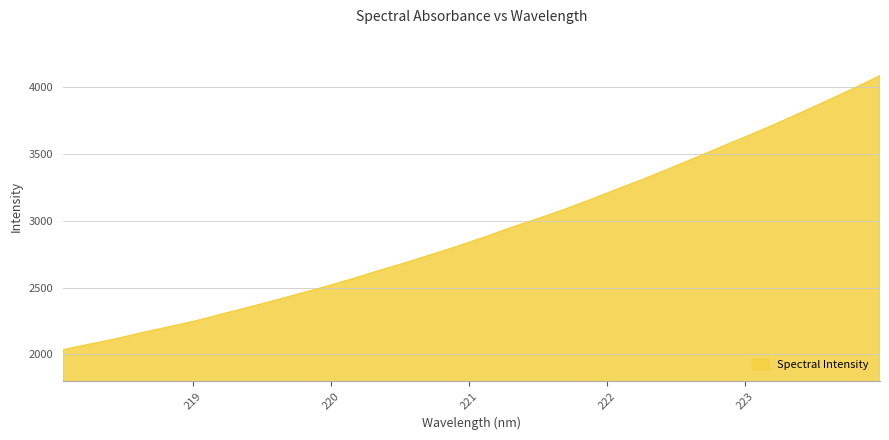

What is the maximum value shown in the chart?

4085.3